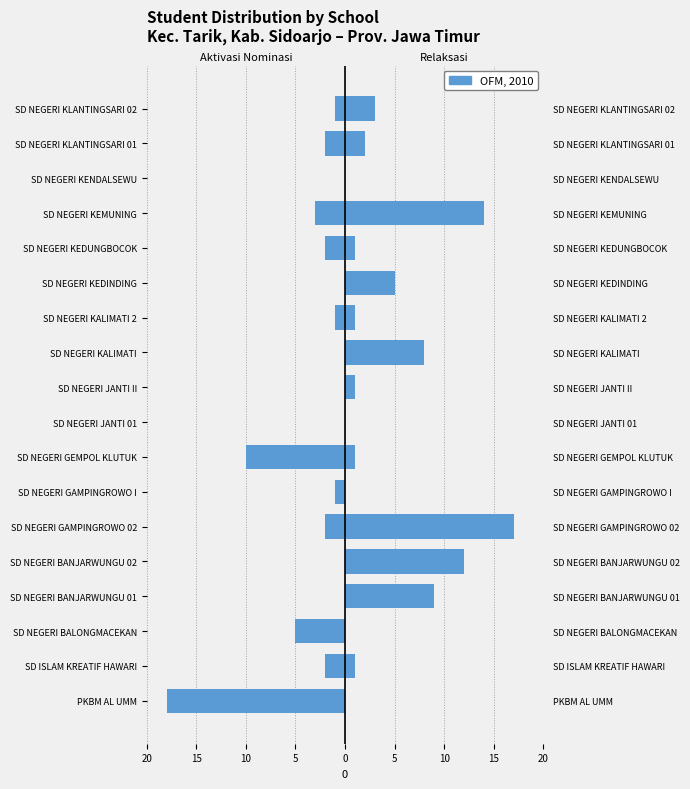

Does the chart contain any negative values?

Yes